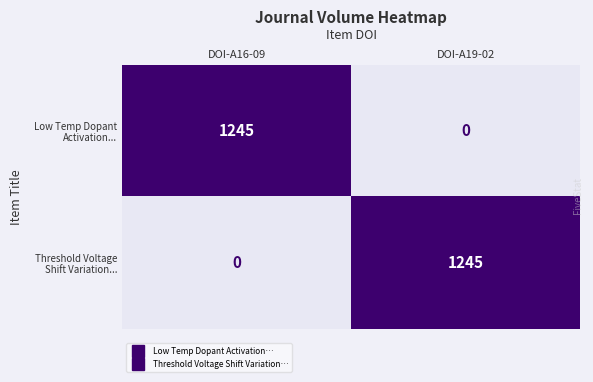

What is the maximum value shown in the chart?

1245